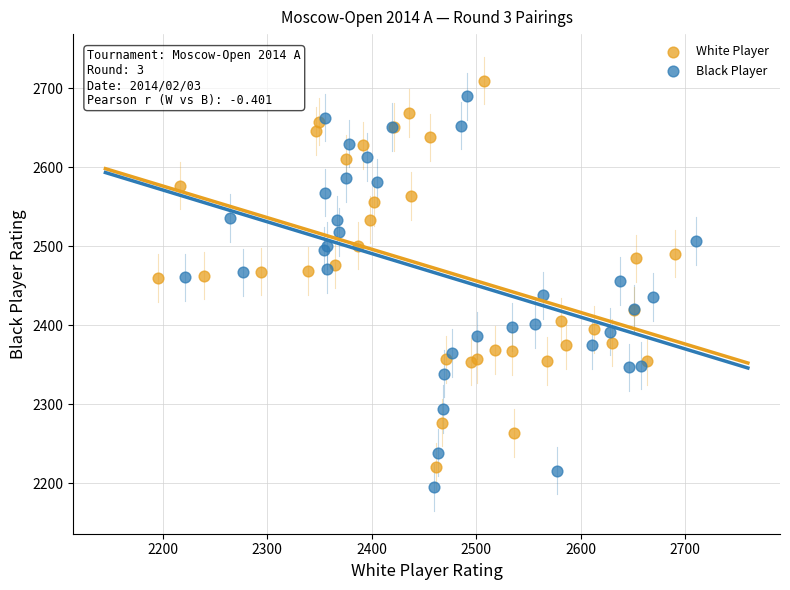

Which series contains the highest Y value?

White Player